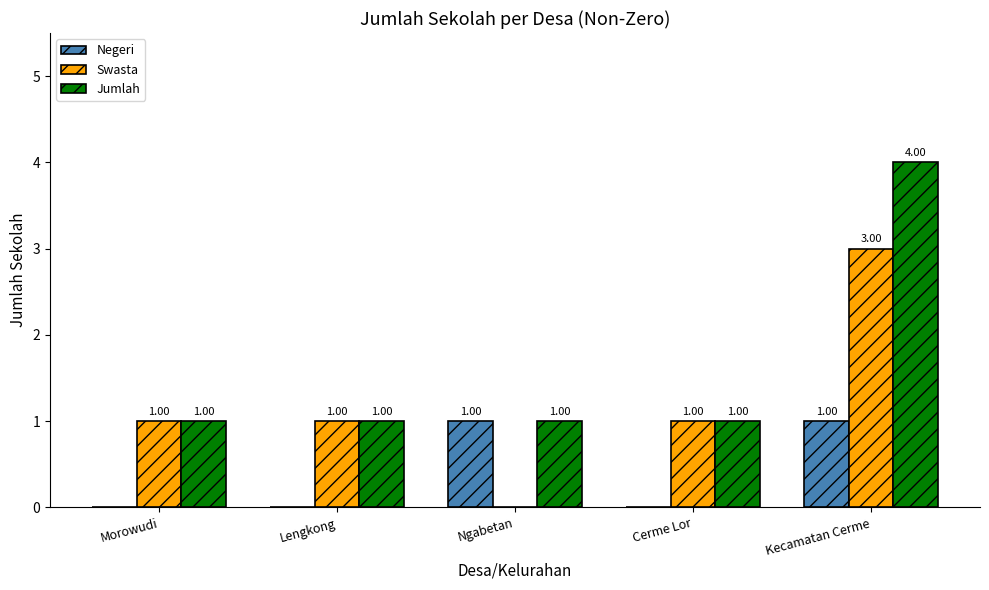

Between Morowudi and Kecamatan Cerme, which series saw the biggest shift?

Jumlah